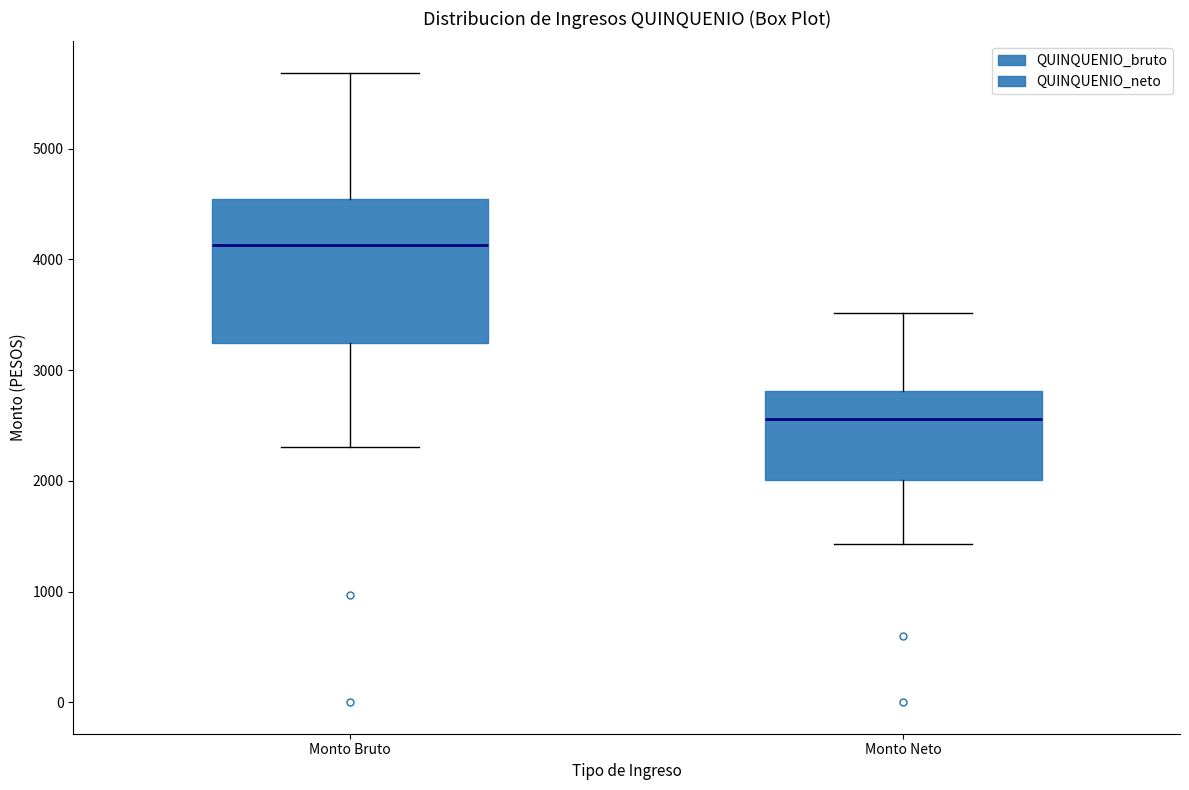

Reading left to right, transcribe this box plot: for each box, give where its median line is, the range the box spans, and where its two whiskers end, as read against the y-axis. The values are not printed on the chart, so give them approximately, as read against the axis.

Monto Bruto: median 4100, box 3200 to 4500, whiskers 2300 to 5700
Monto Neto: median 2600, box 2000 to 2800, whiskers 1400 to 3500